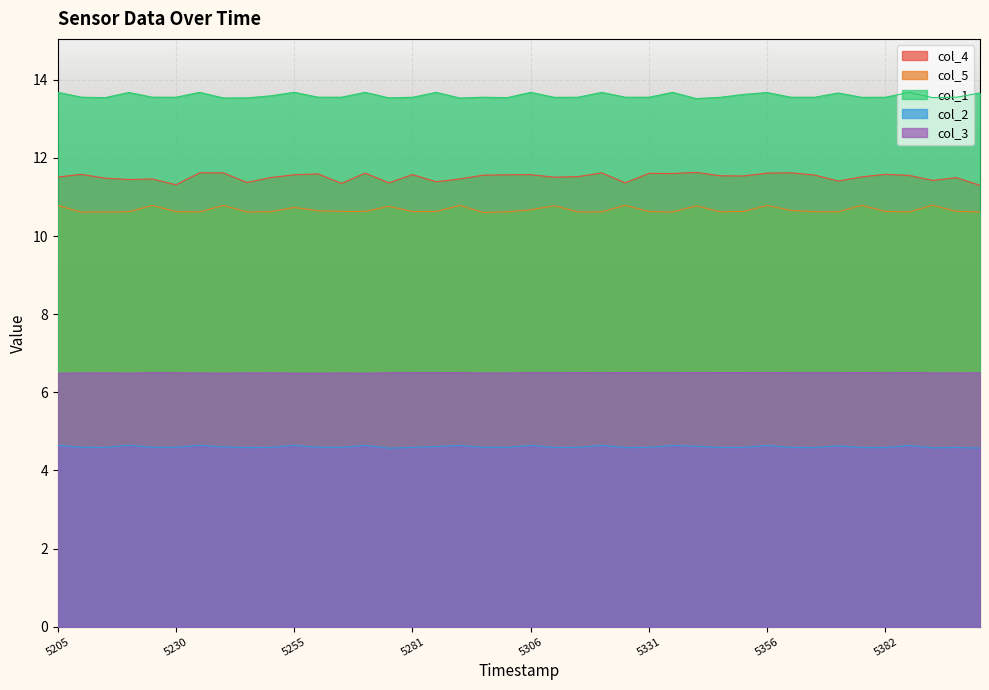

True or false: col_5 and col_1 cross at least once.

False